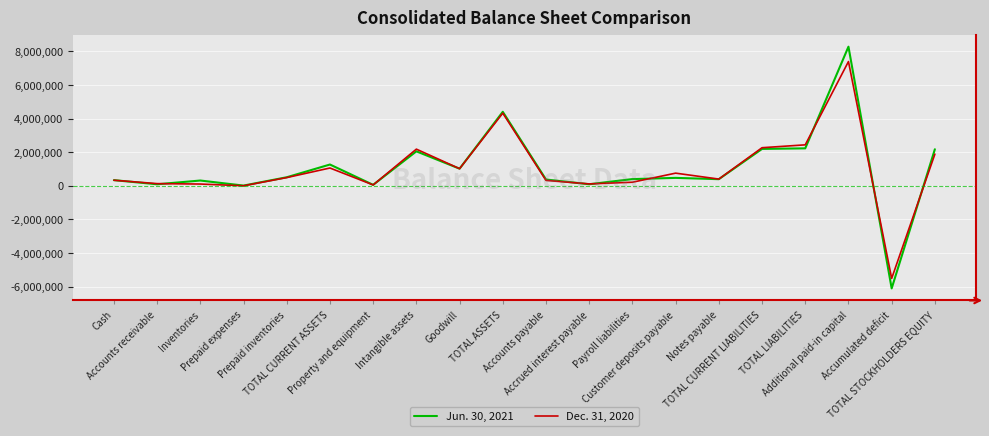

In Jun. 30, 2021, how many points are higher than both neighbors (excluding endpoints)?

6